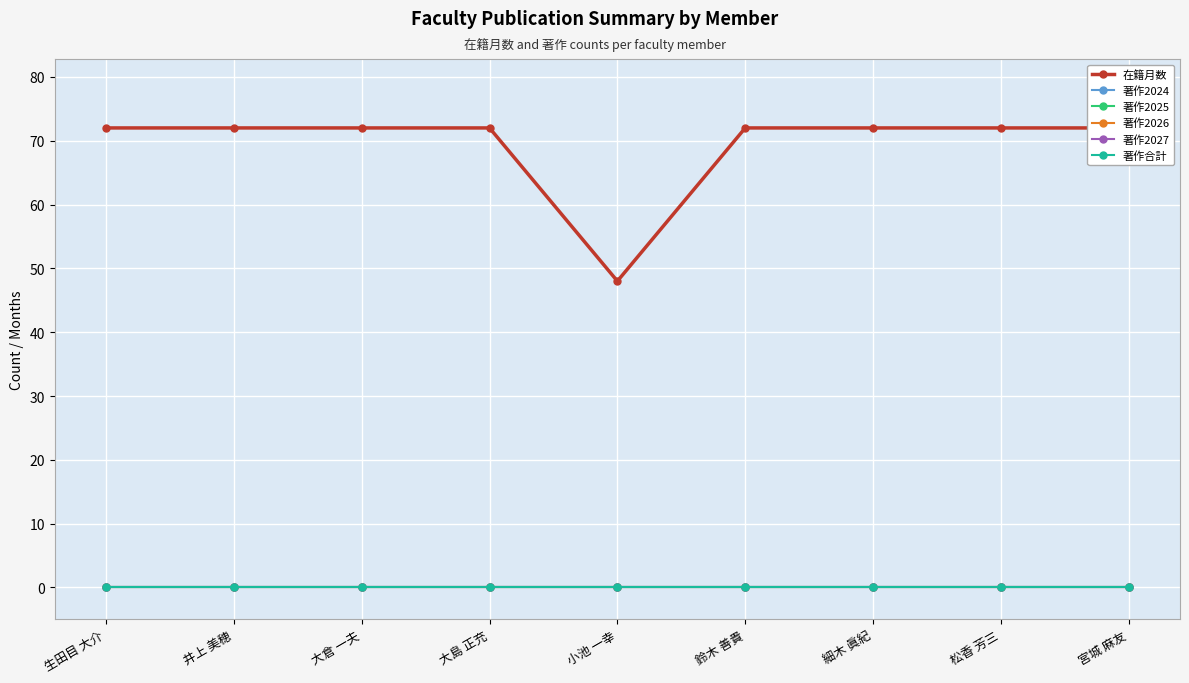

Reading left to right, list all the values displayed in this chart.

在籍月数: 72	72	72	72	48	72	72	72	72
著作2024: 0	0	0	0	0	0	0	0	0
著作2025: 0	0	0	0	0	0	0	0	0
著作2026: 0	0	0	0	0	0	0	0	0
著作2027: 0	0	0	0	0	0	0	0	0
著作合計: 0	0	0	0	0	0	0	0	0